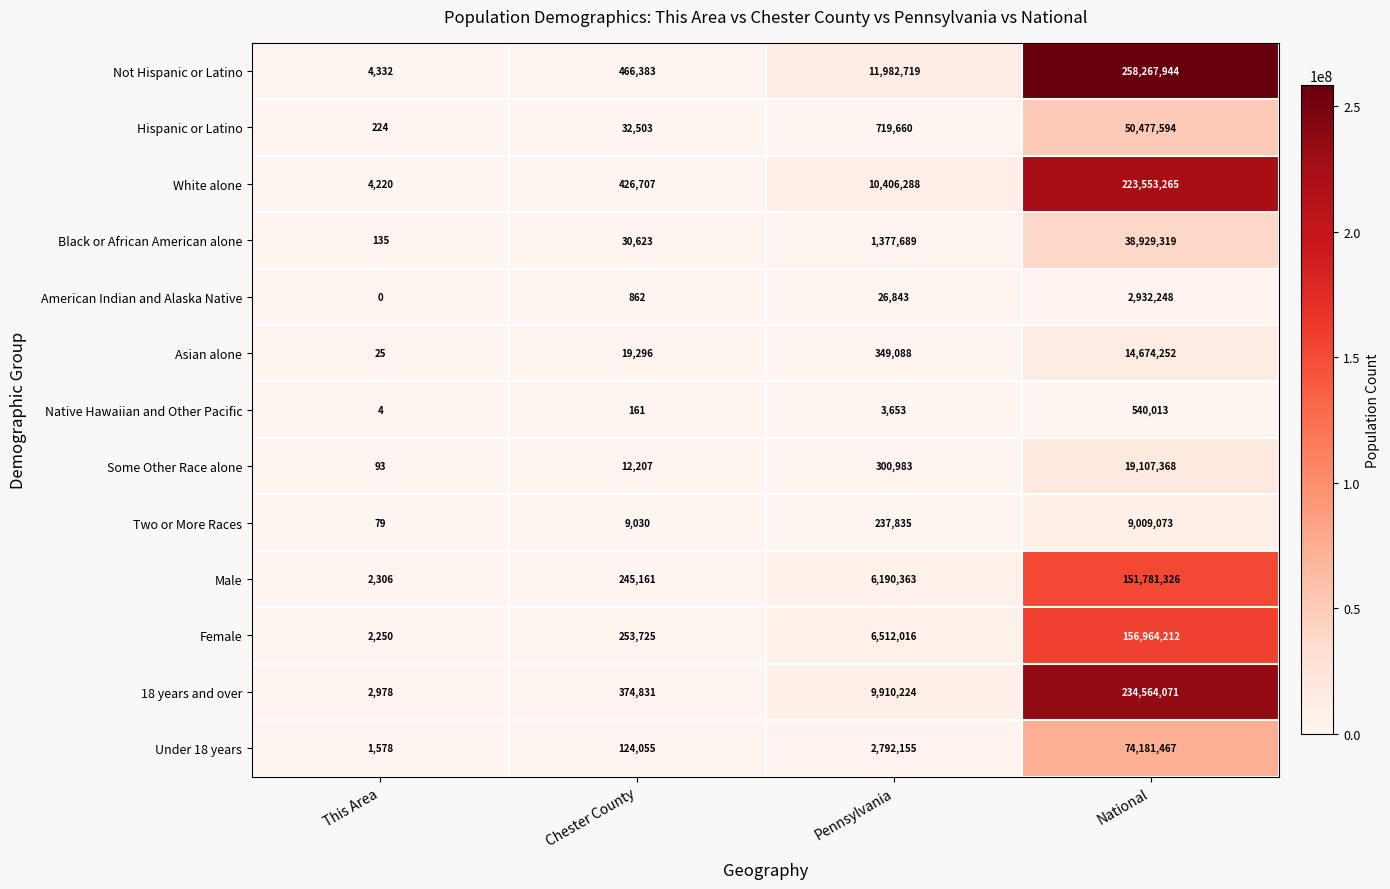

What is the minimum value for White alone?

4220